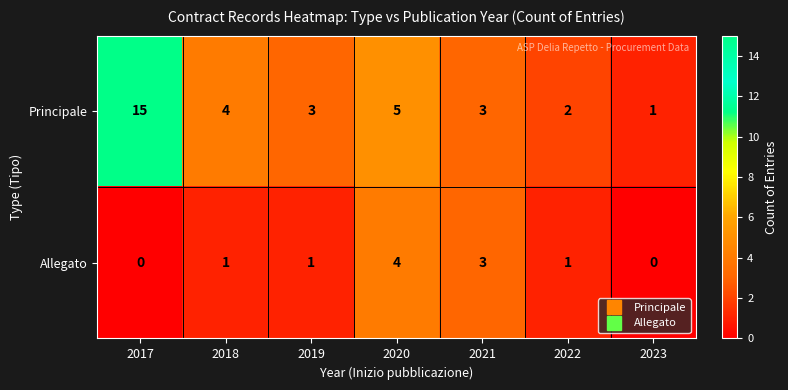

What is the average value of the Principale series?

5